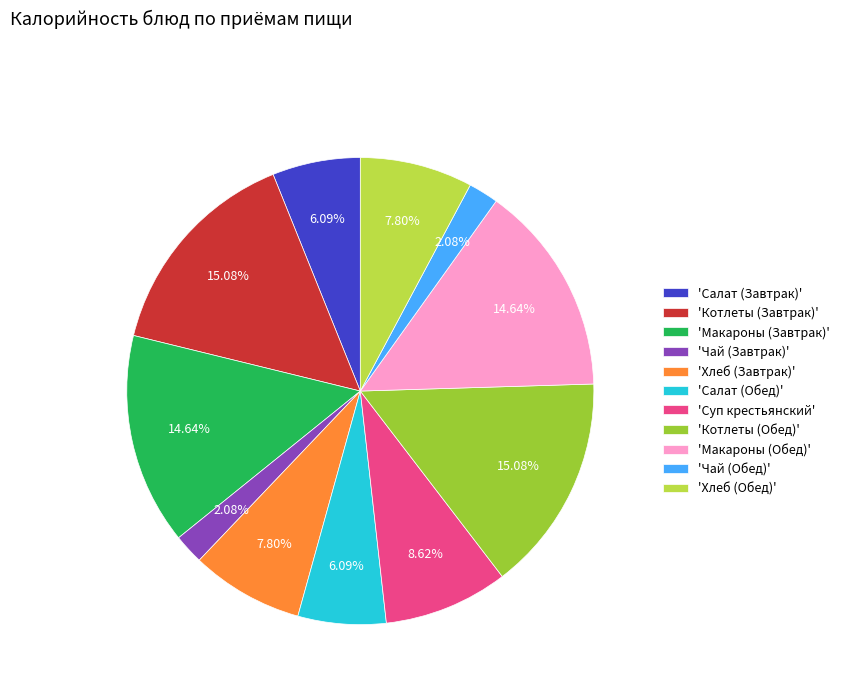

Do 'Чай (Обед)' and 'Хлеб (Завтрак)' together represent more than half of the pie?

No